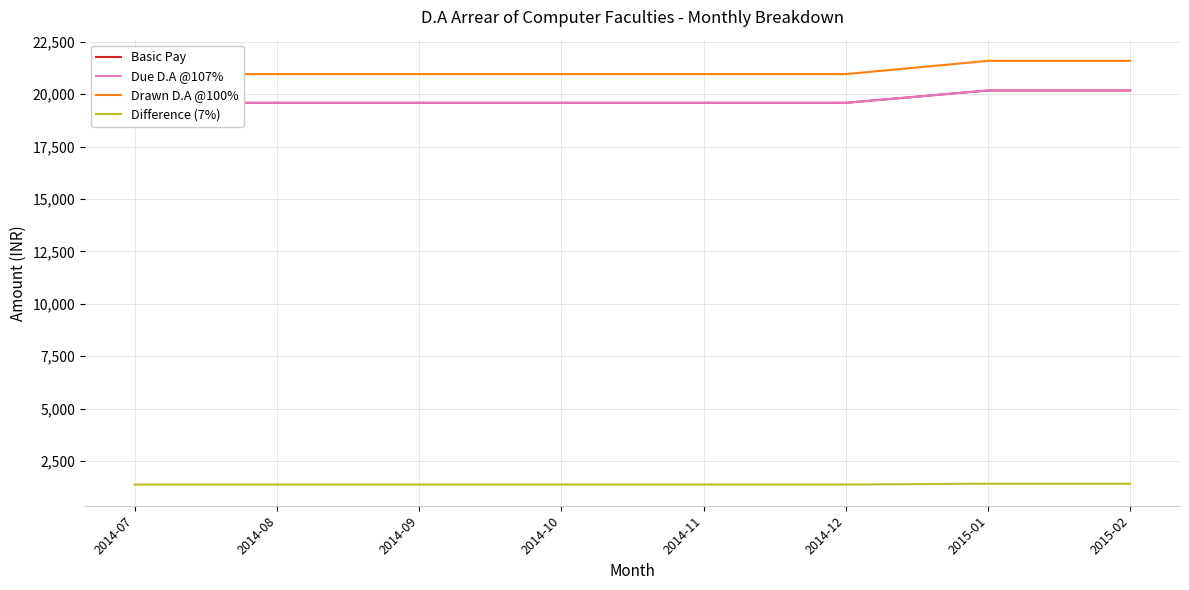

The Drawn D.A @100% series shows 11233 at 2015-01. True or false?

False